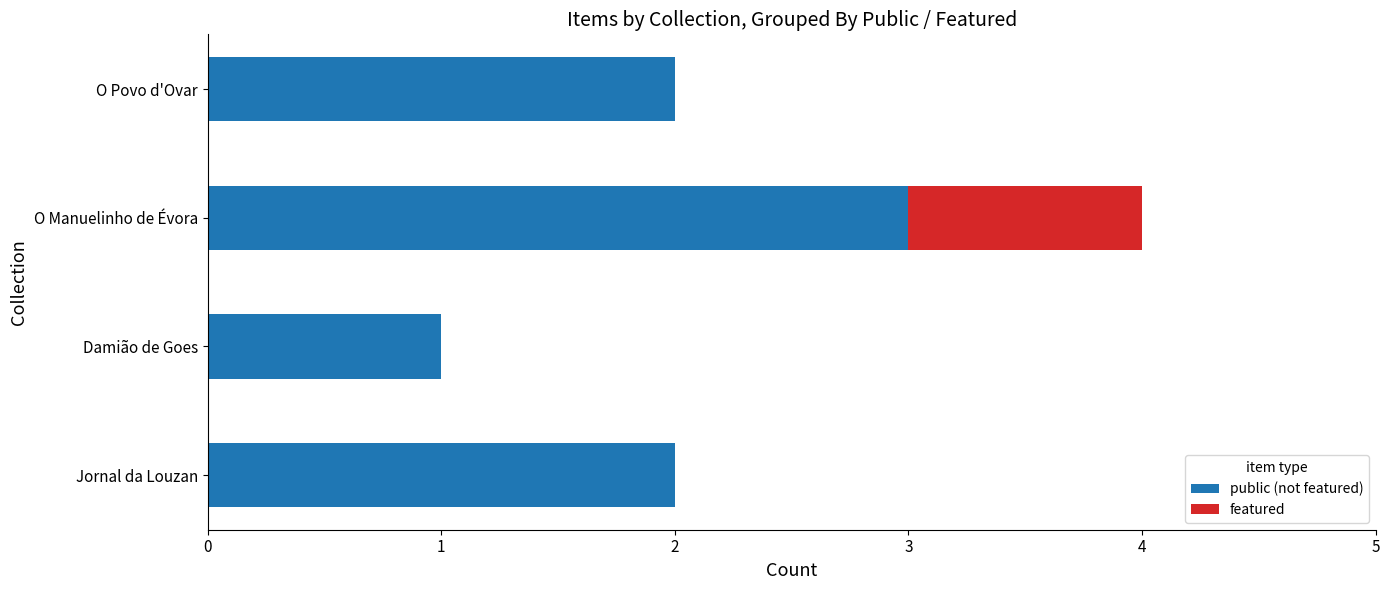

Count the number of data series in this chart.

2